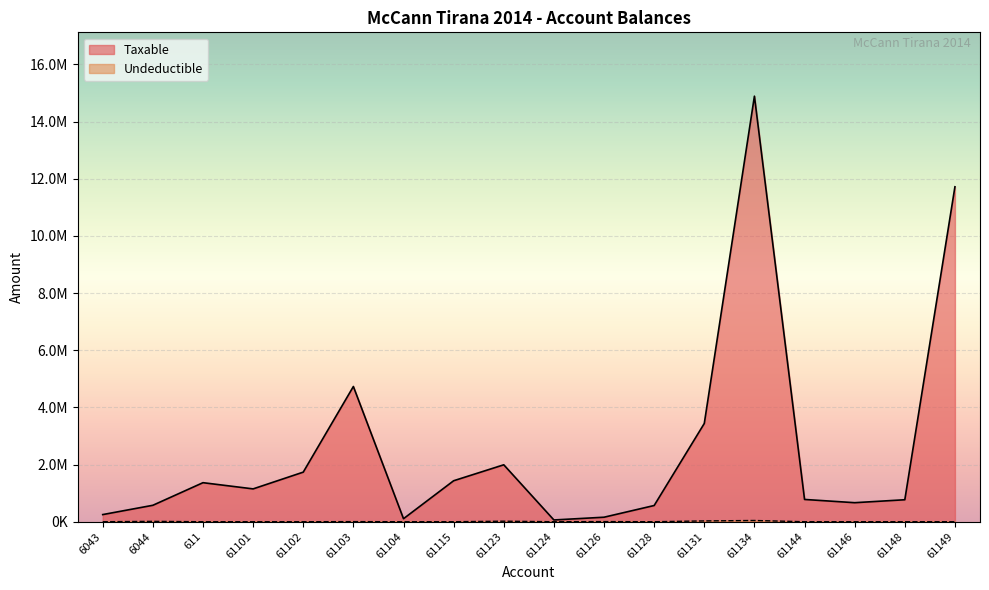

True or false: Taxable and Undeductible intersect in this chart.

False